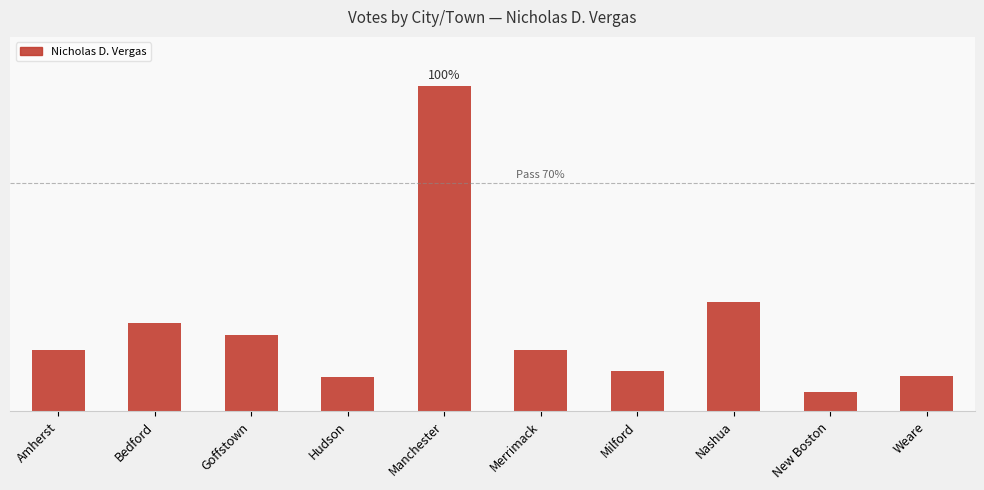

Are the bars horizontal?

No